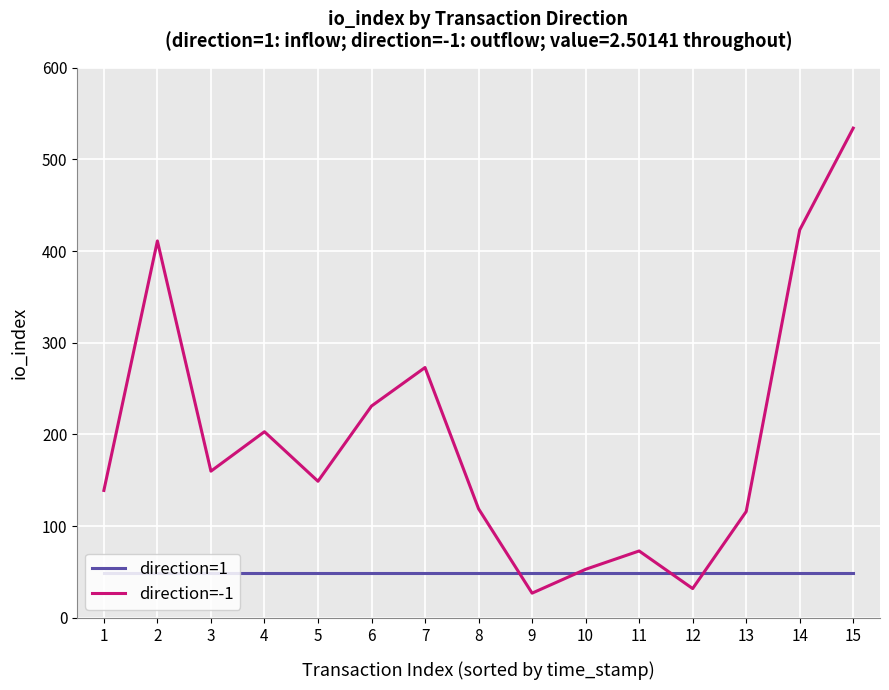

The value of direction=-1 at 9 is 27. True or false?

True